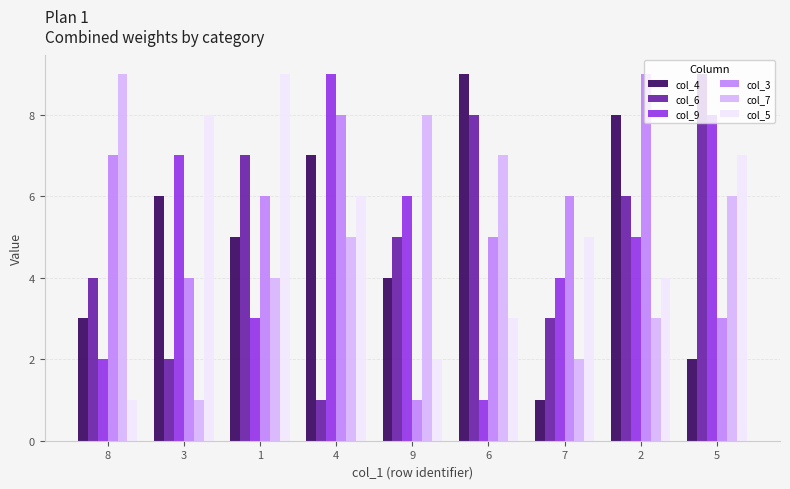

True or false: col_6 has a value of 7 at 1.

True